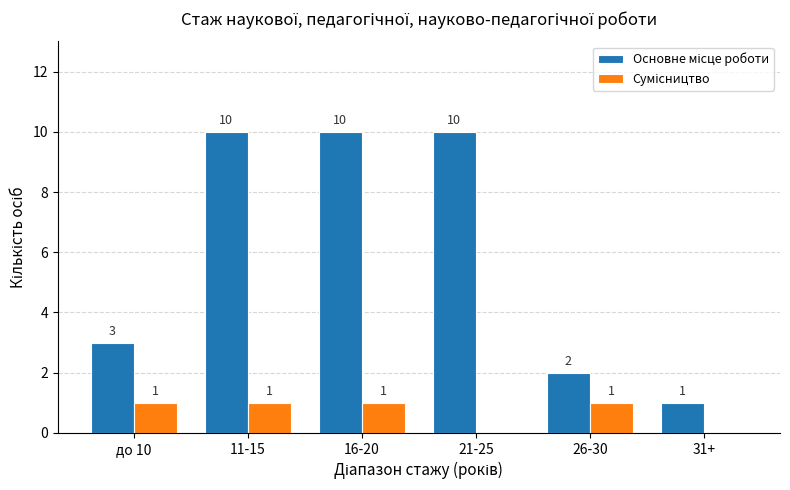

What is the total value across all series at 11-15?

11